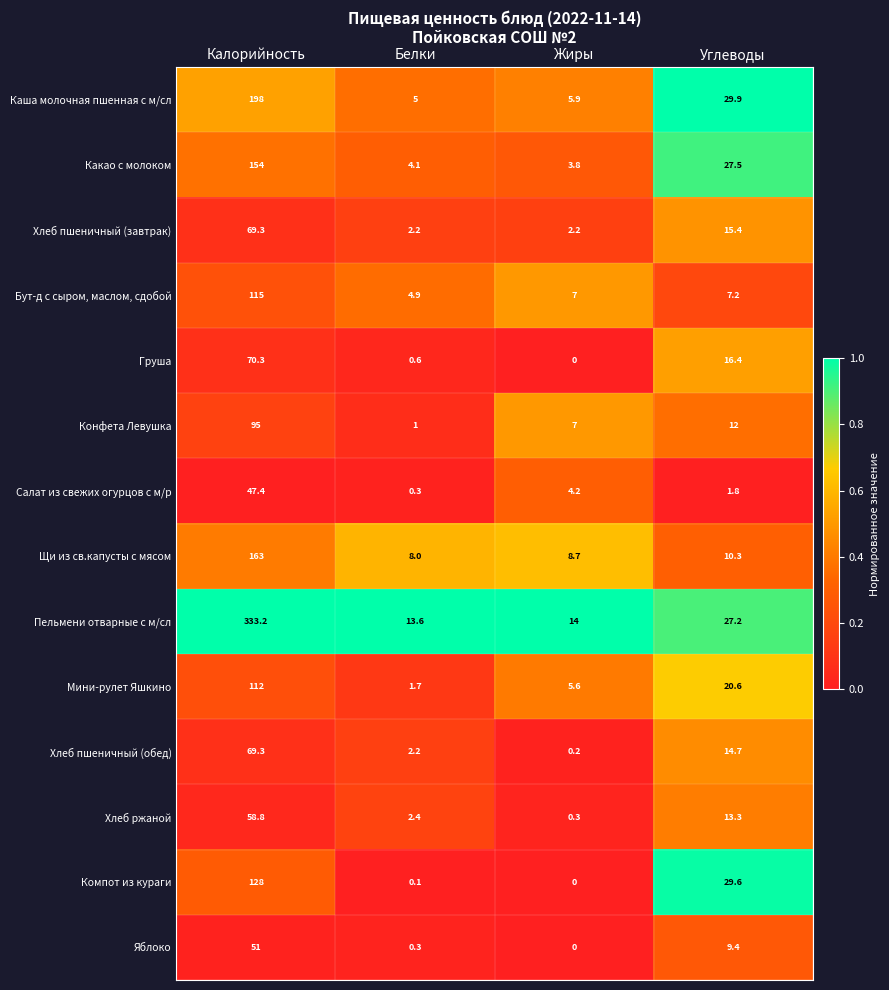

Which series changed the most between Калорийность and Углеводы?

Пельмени отварные с м/сл